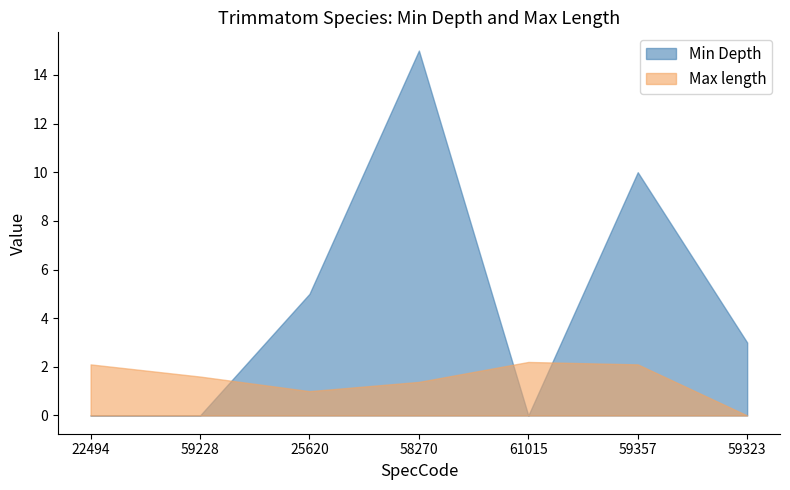

Where is the first local minimum for Max length?

25620